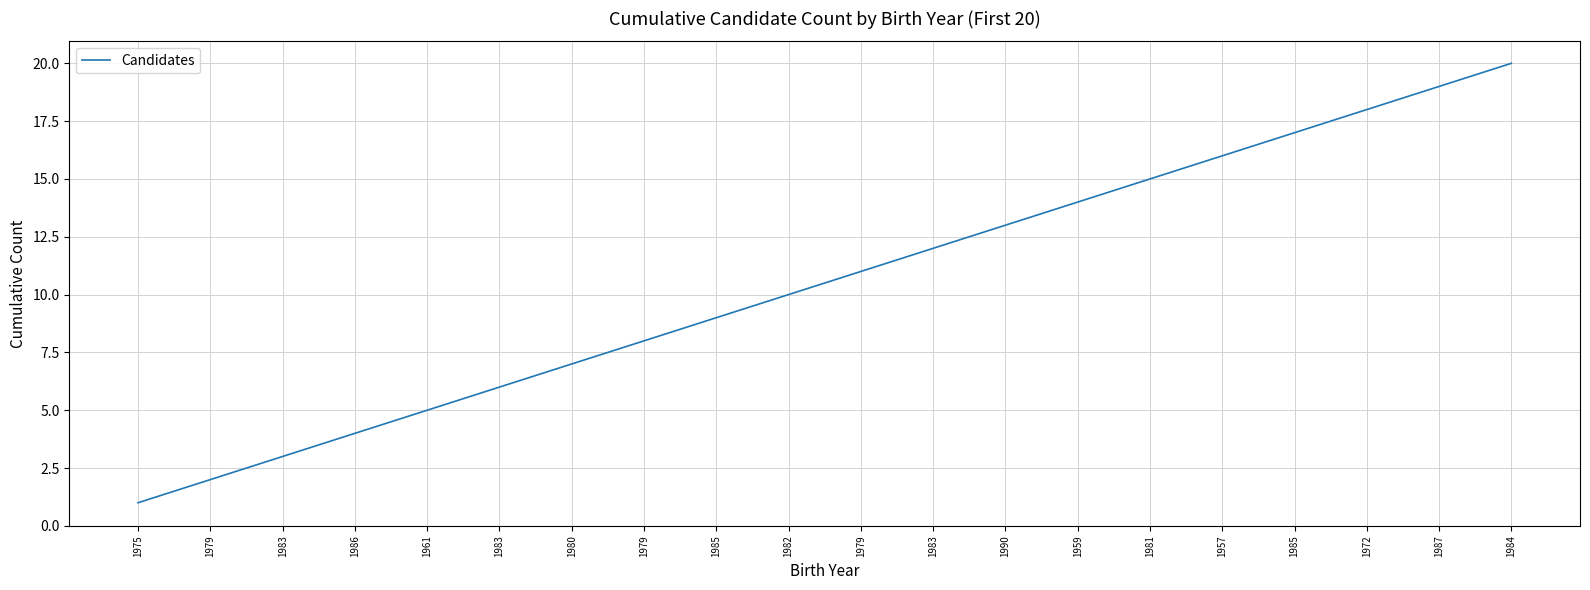

What is the average value?

10